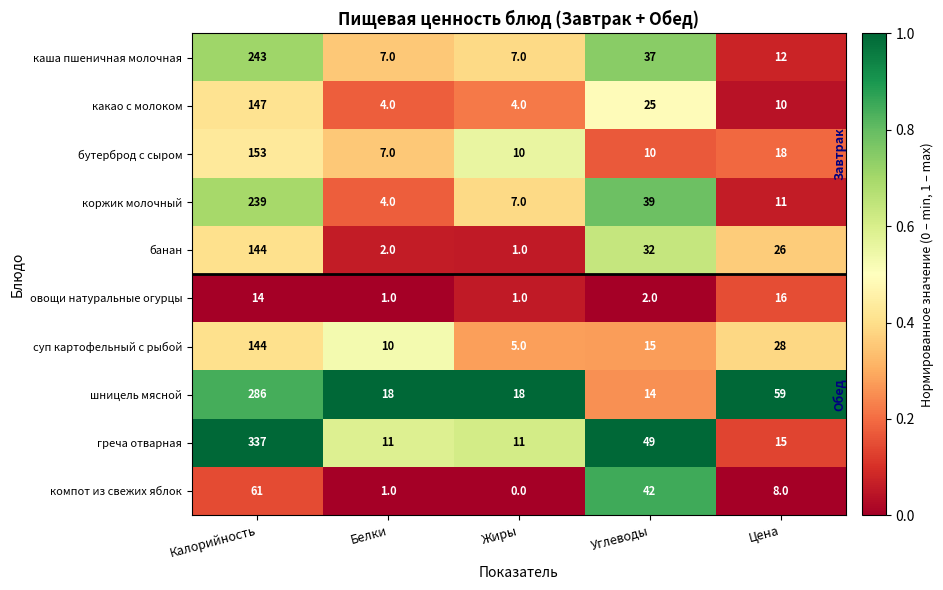

At which label is шницель мясной closest to 150?

Цена